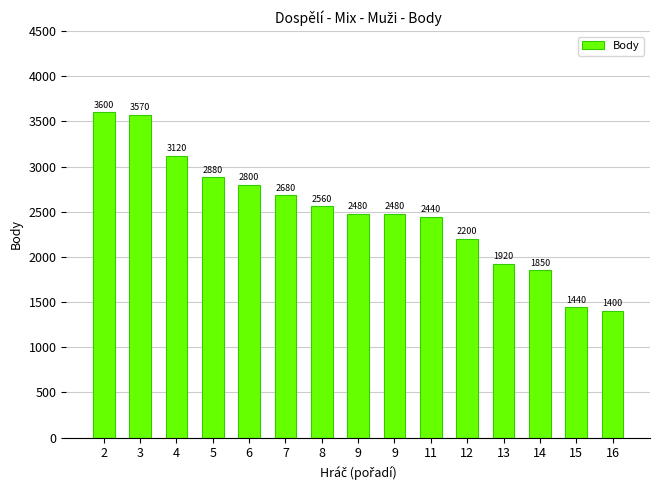

The chart shows a value of 1145 at 14. True or false?

False